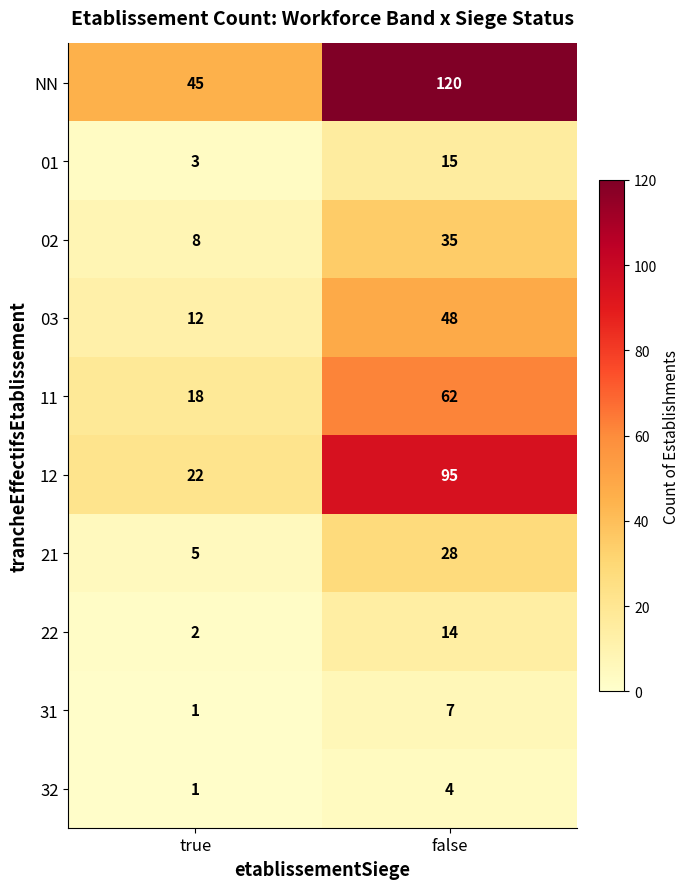

Is it true that 01 equals 15 at false?

True